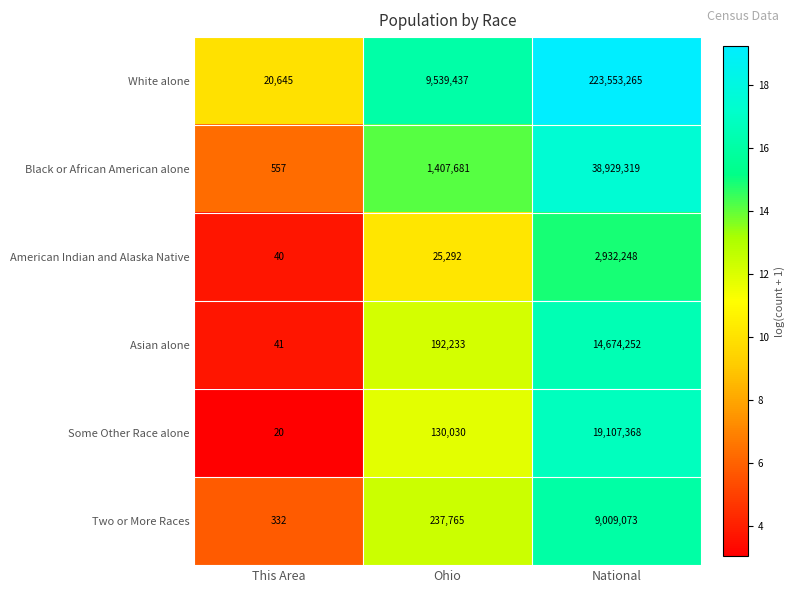

What is the total value across all series at This Area?

21635